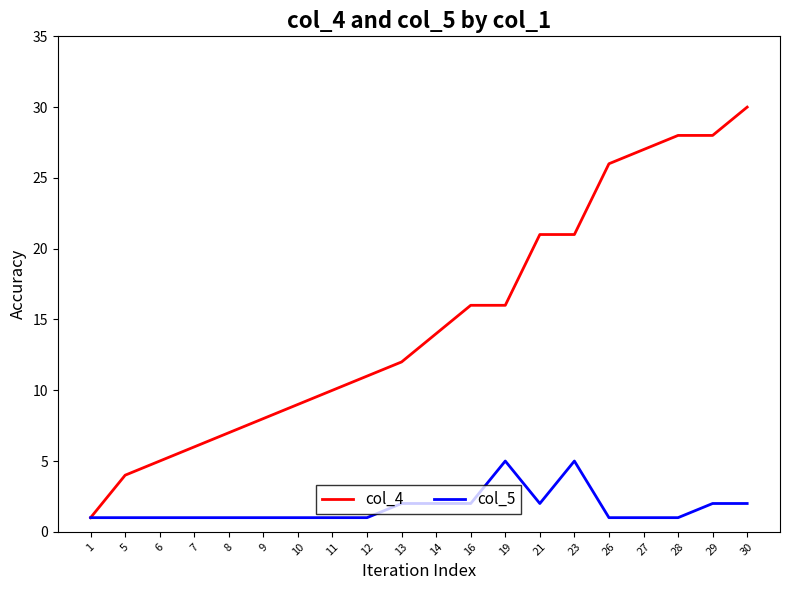

Reading left to right, what are all the values shown in this chart?

col_4: 1=1	5=4	6=5	7=6	8=7	9=8	10=9	11=10	12=11	13=12	14=14	16=16	19=16	21=21	23=21	26=26	27=27	28=28	29=28	30=30
col_5: 1=1	5=1	6=1	7=1	8=1	9=1	10=1	11=1	12=1	13=2	14=2	16=2	19=5	21=2	23=5	26=1	27=1	28=1	29=2	30=2